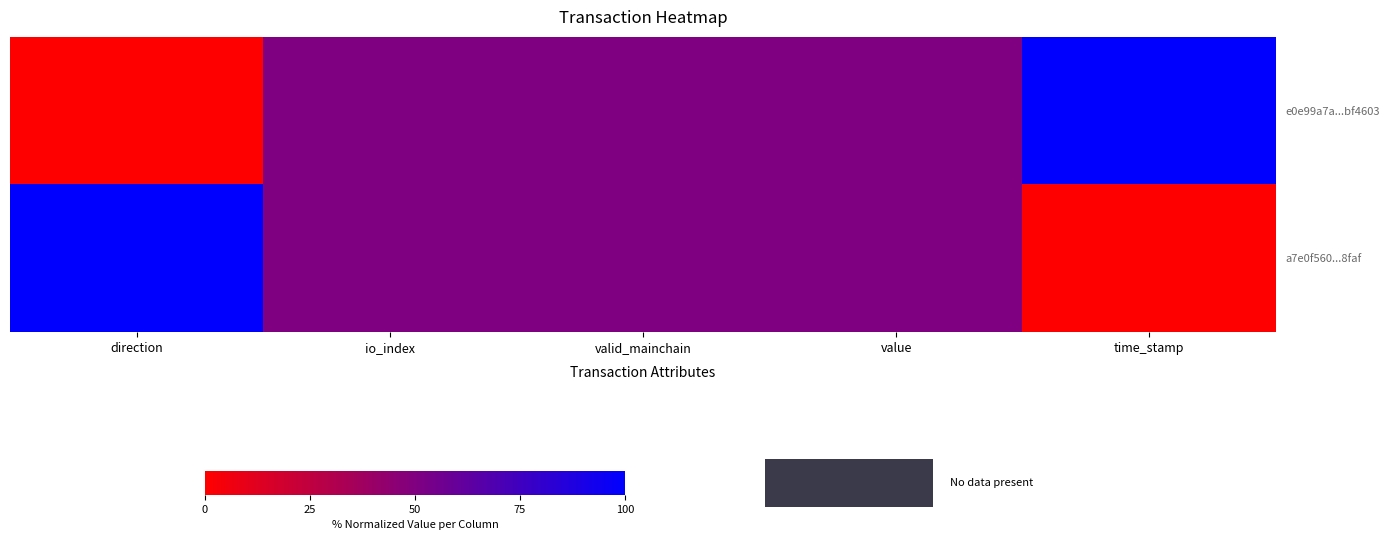

What is the total value across all series at io_index?

100